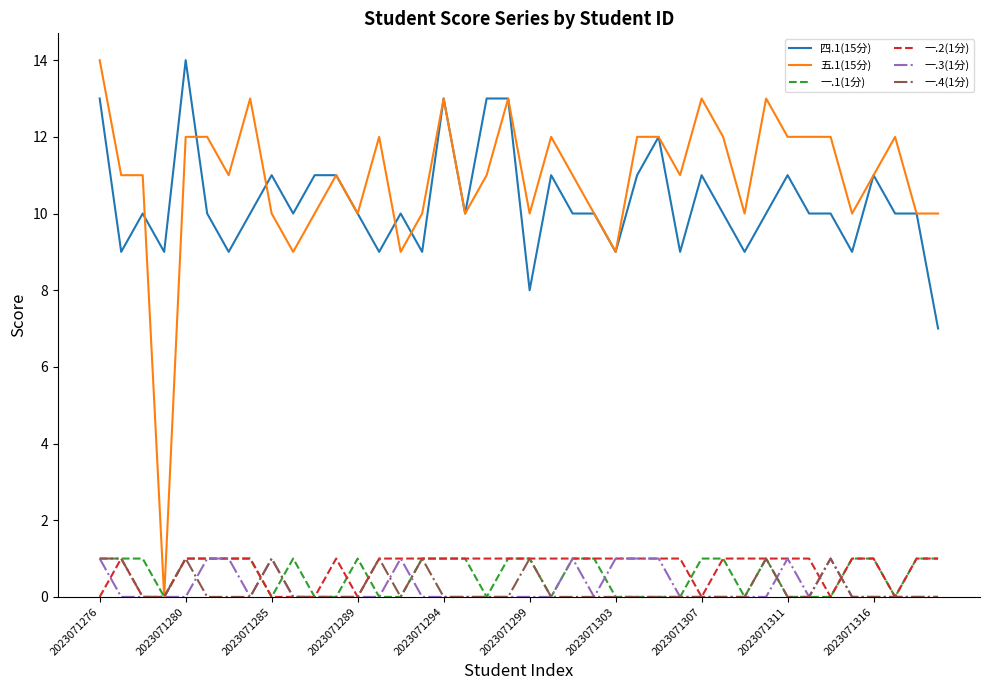

What are all the series names shown in the legend?

四.1(15分), 五.1(15分), 一.1(1分), 一.2(1分), 一.3(1分), 一.4(1分)